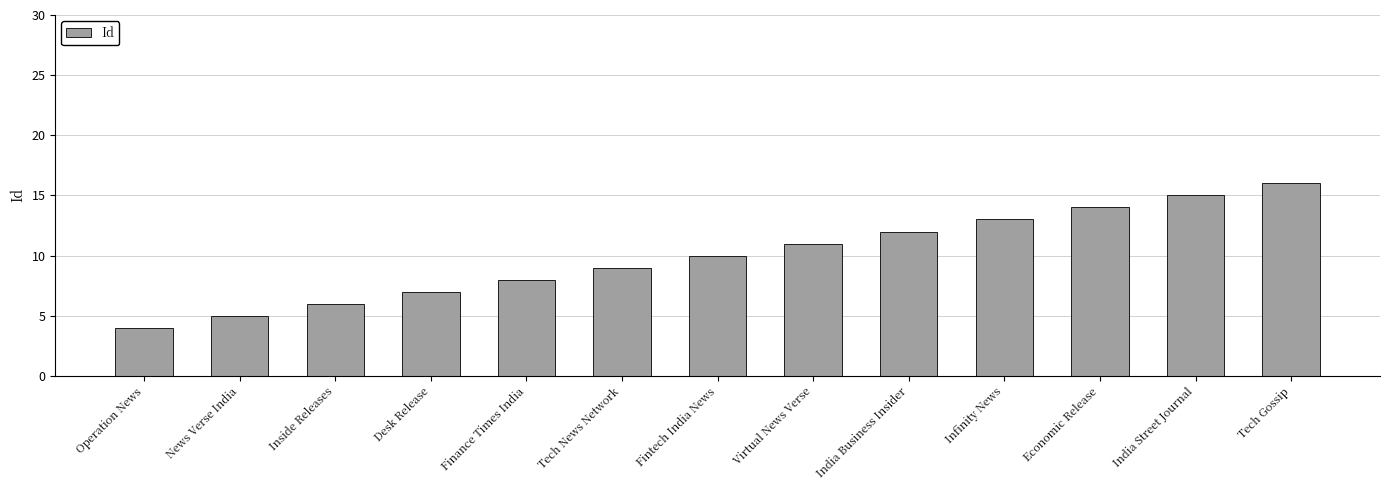

Rank the categories by value from highest to lowest.

Tech Gossip, India Street Journal, Economic Release, Infinity News, India Business Insider, Virtual News Verse, Fintech India News, Tech News Network, Finance Times India, Desk Release, Inside Releases, News Verse India, Operation News